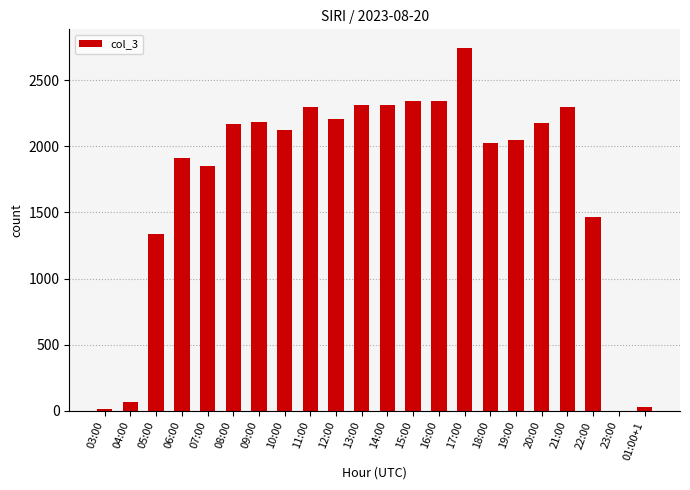

Is it true that the value at 20:00 is 2174?

True